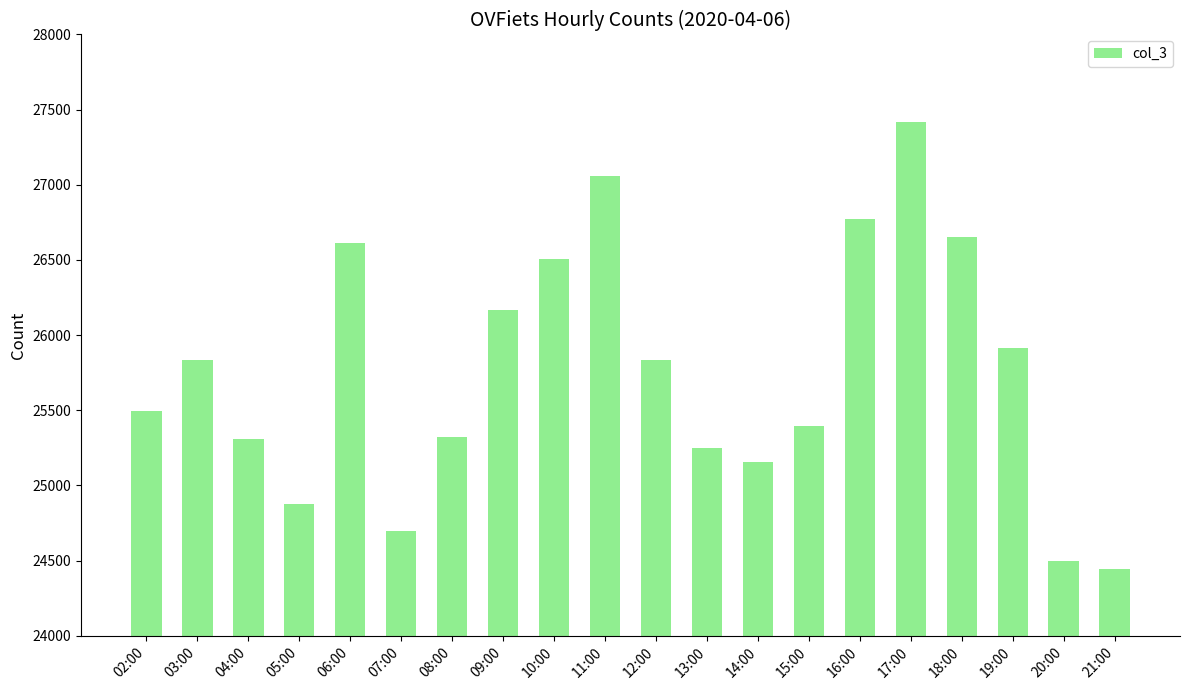

How many bars are there in total?

20